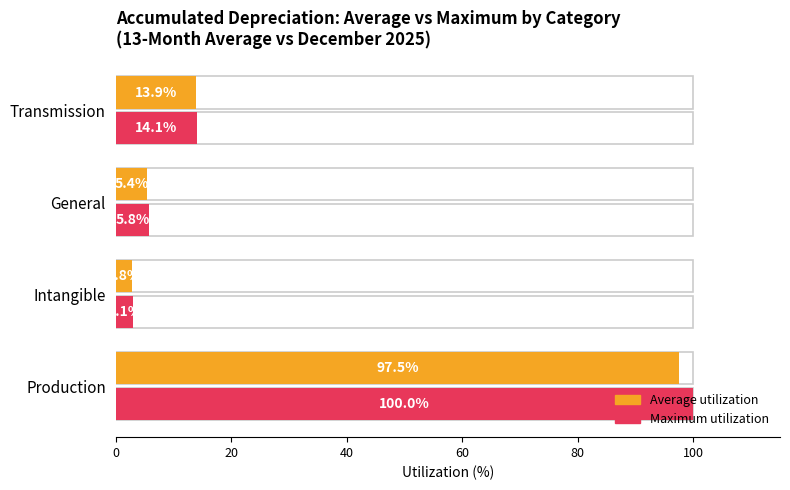

How many groups of bars are there?

4